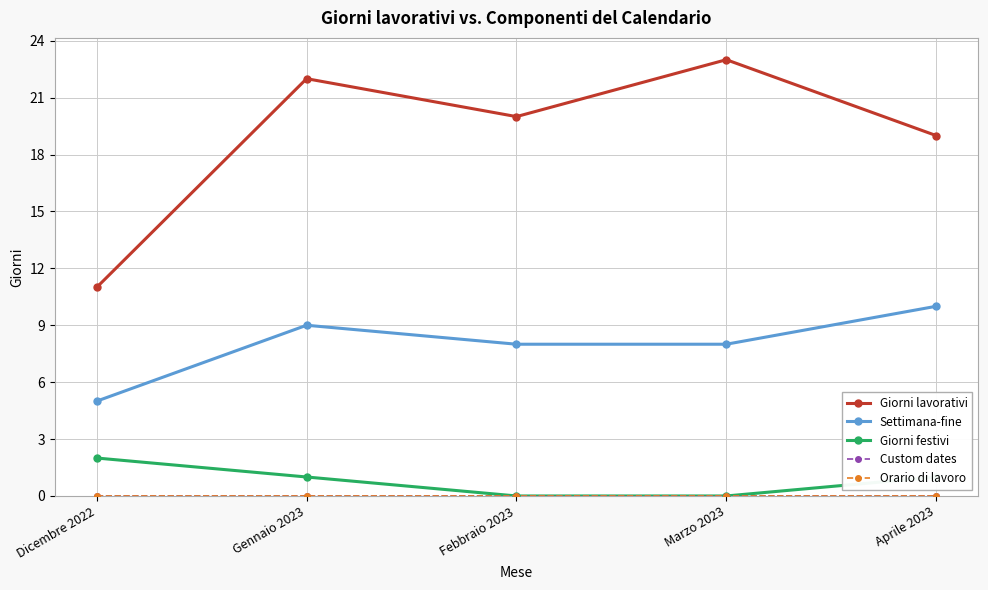

List the series in order of their peak value, lowest first.

Custom dates, Orario di lavoro, Giorni festivi, Settimana-fine, Giorni lavorativi